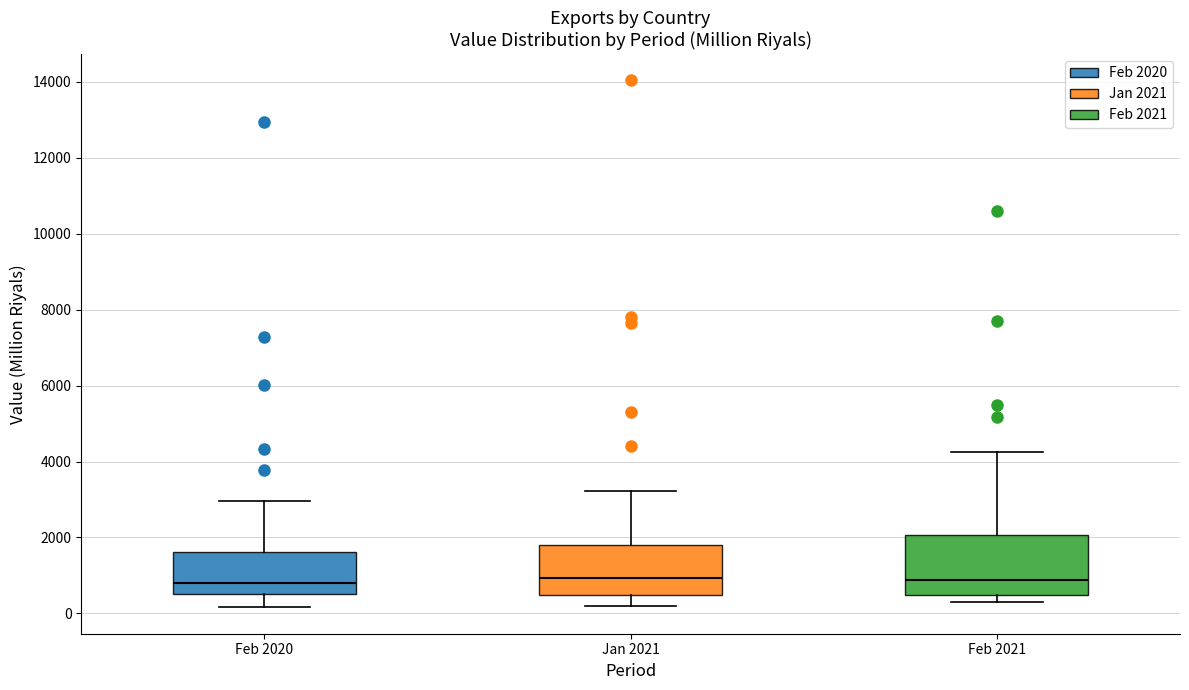

Comparing the boxes themselves (not the whiskers), which one is the tallest?

Feb 2021